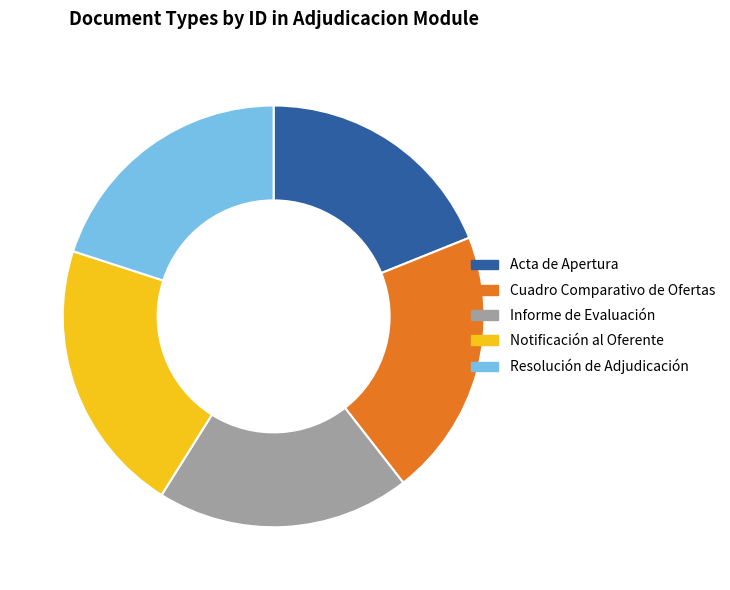

Which slice is the largest?

Notificación al Oferente